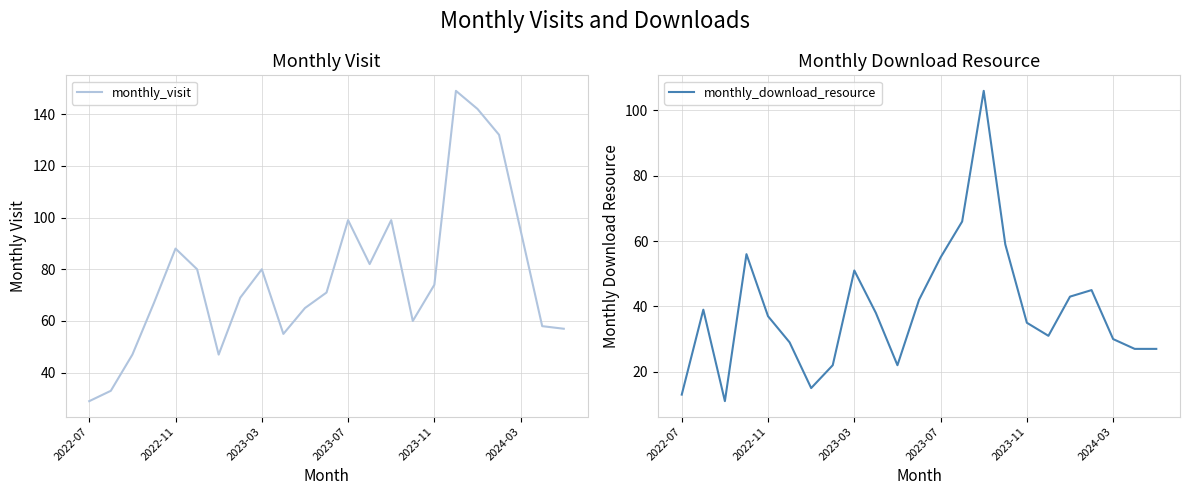

What is the lowest value of the monthly_download_resource series?

11